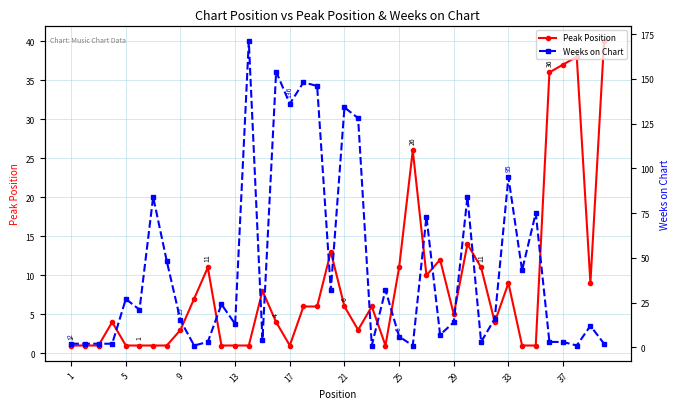

True or false: Peak Position has more than 1 points higher than both neighbors.

True